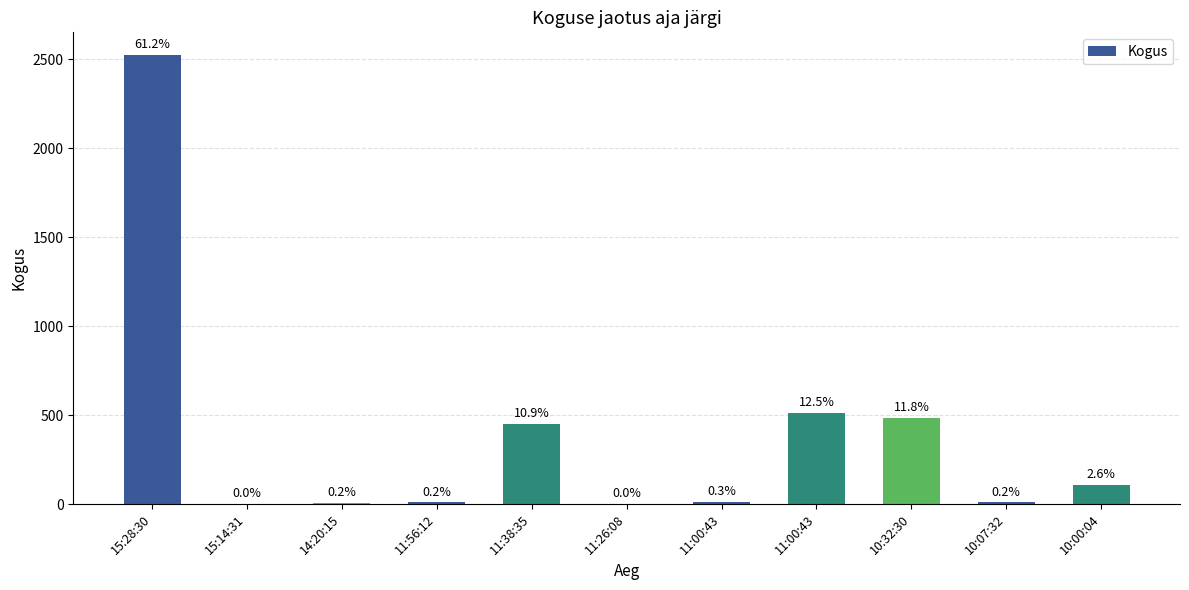

What is the label of the 6th bar from the left?

11:26:08